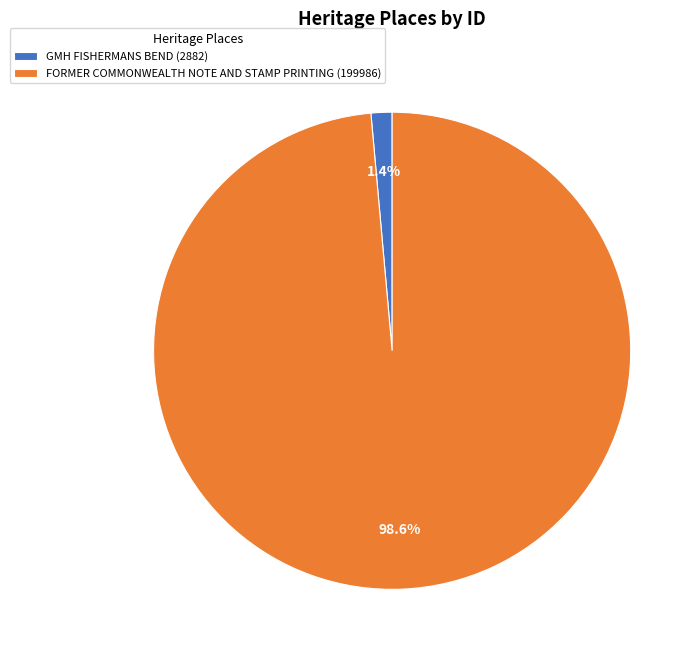

Is it true that FORMER COMMONWEALTH NOTE AND STAMP PRINTING is 93% of the pie?

False